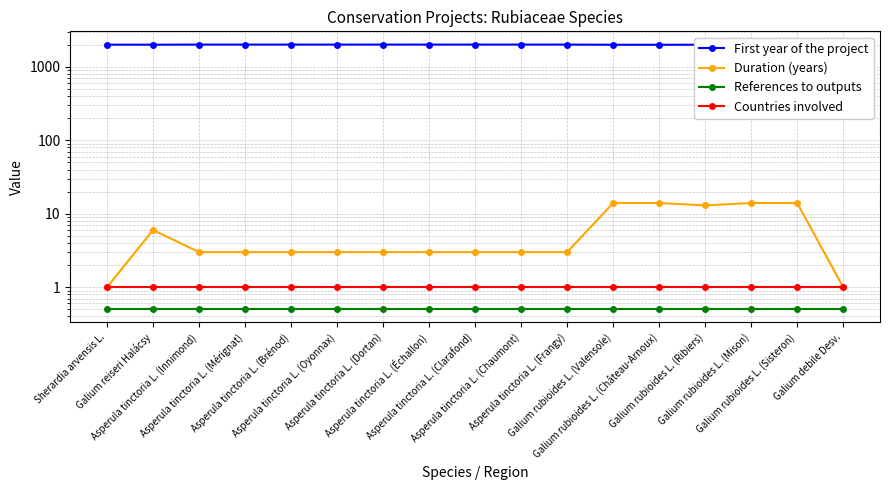

What is the label of the 11th point from the left?

Asperula tinctoria L. (Frangy)